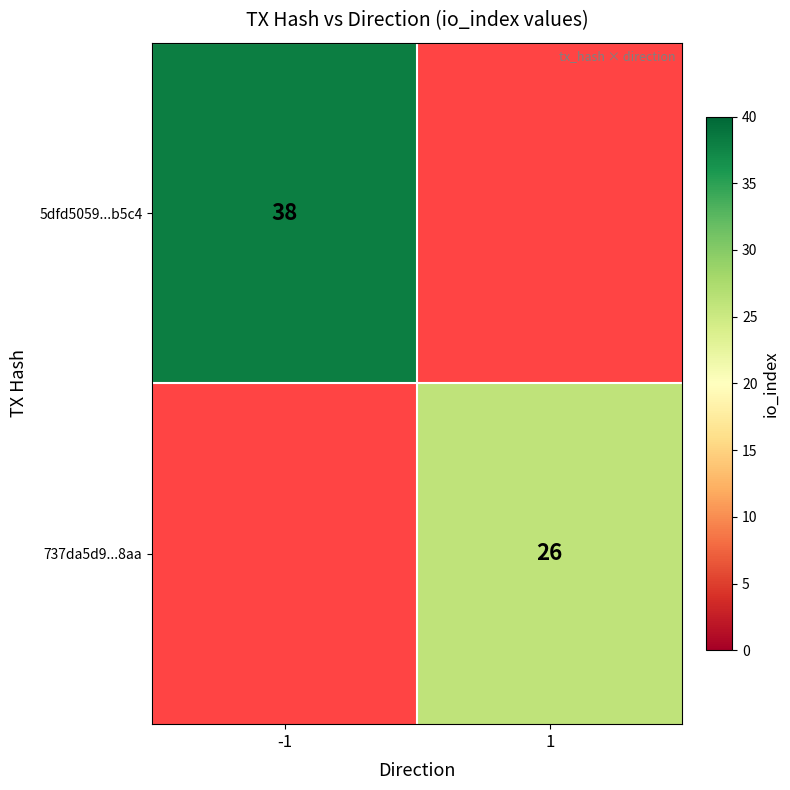

What is the smallest value displayed?

26.0